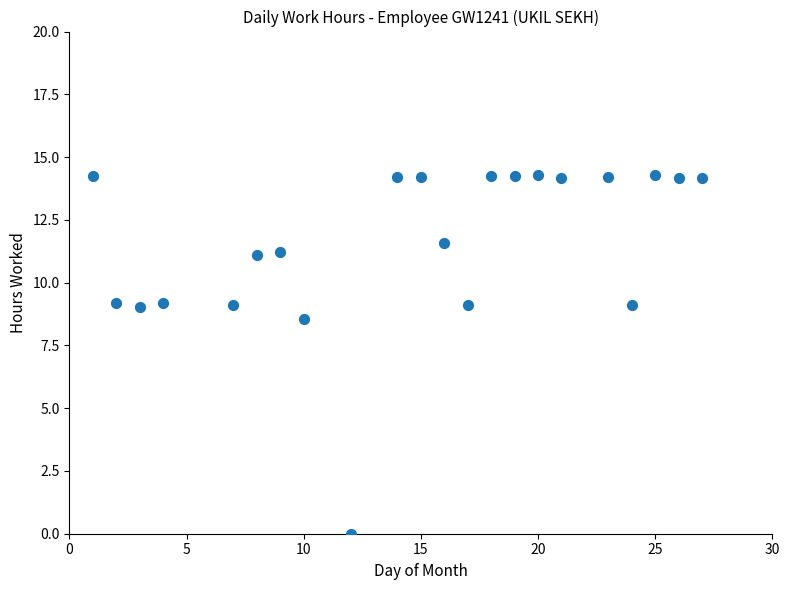

What Y value in the scatter plot is closest to 7?

8.5